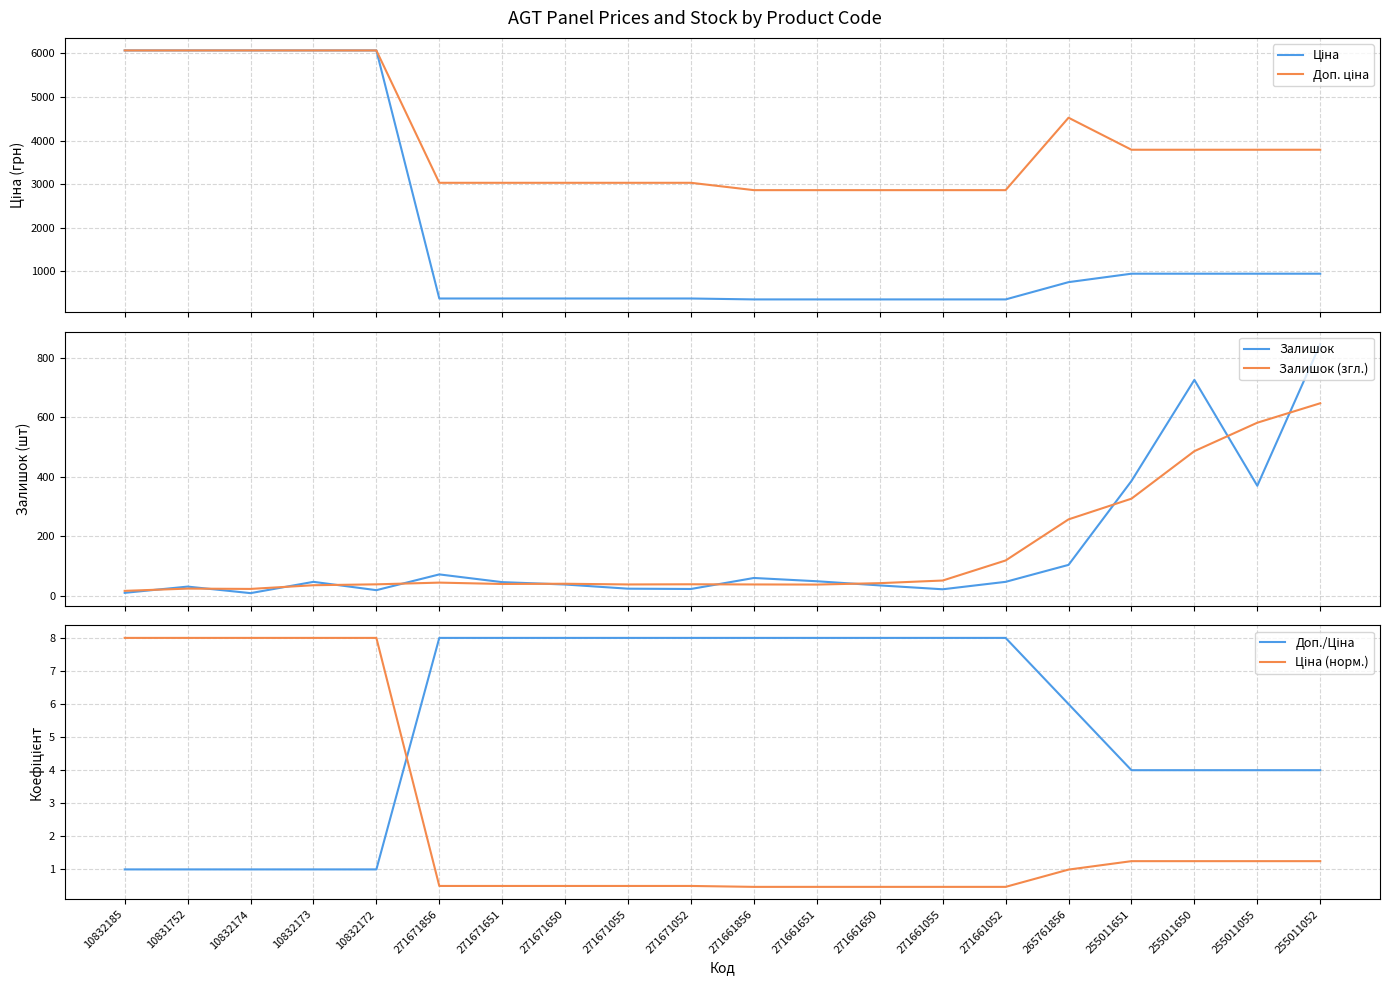

What is the spread (max minus min) of values at 271661651?

2863.3